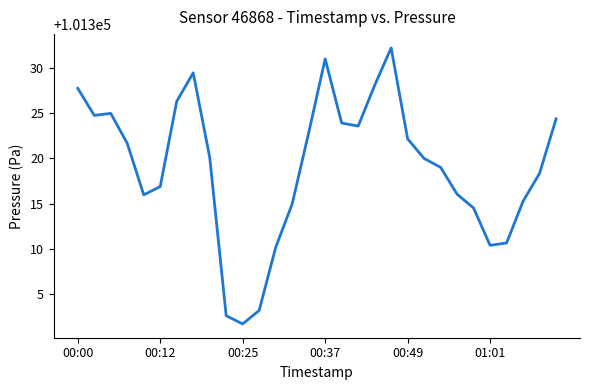

What is the greatest value displayed?

101332.2